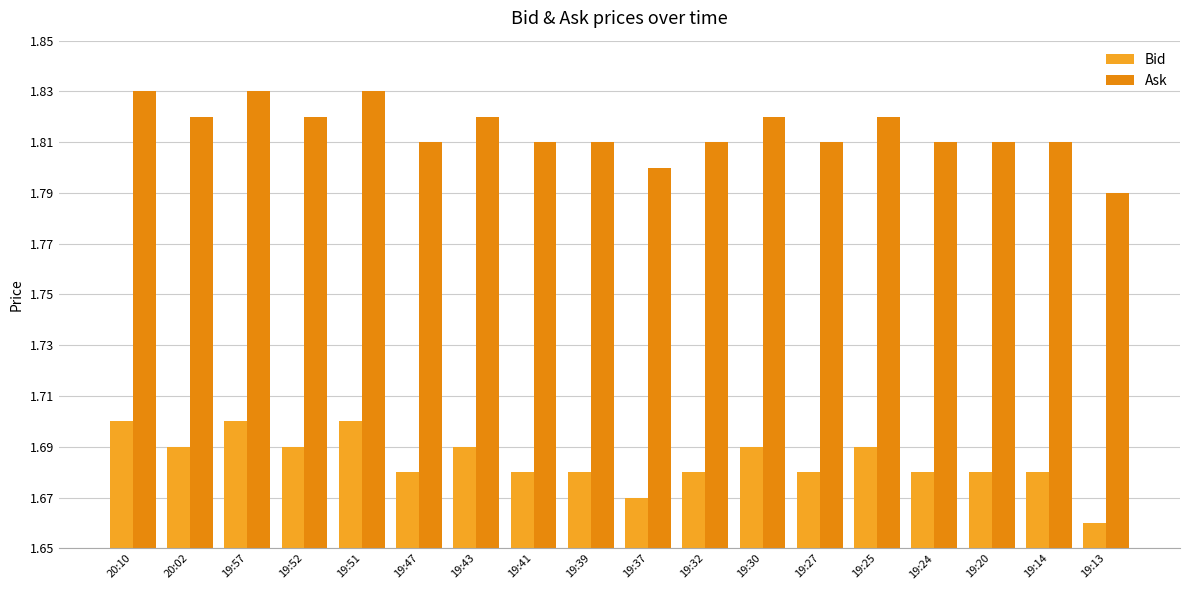

How many distinct data groups are displayed?

2